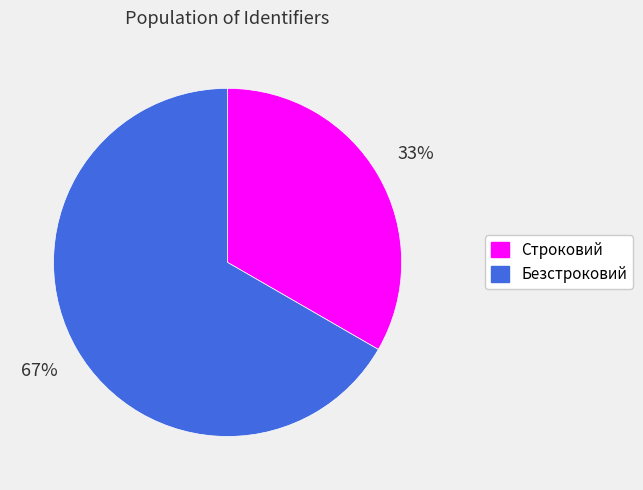

Is Безстроковий the majority of the pie?

Yes